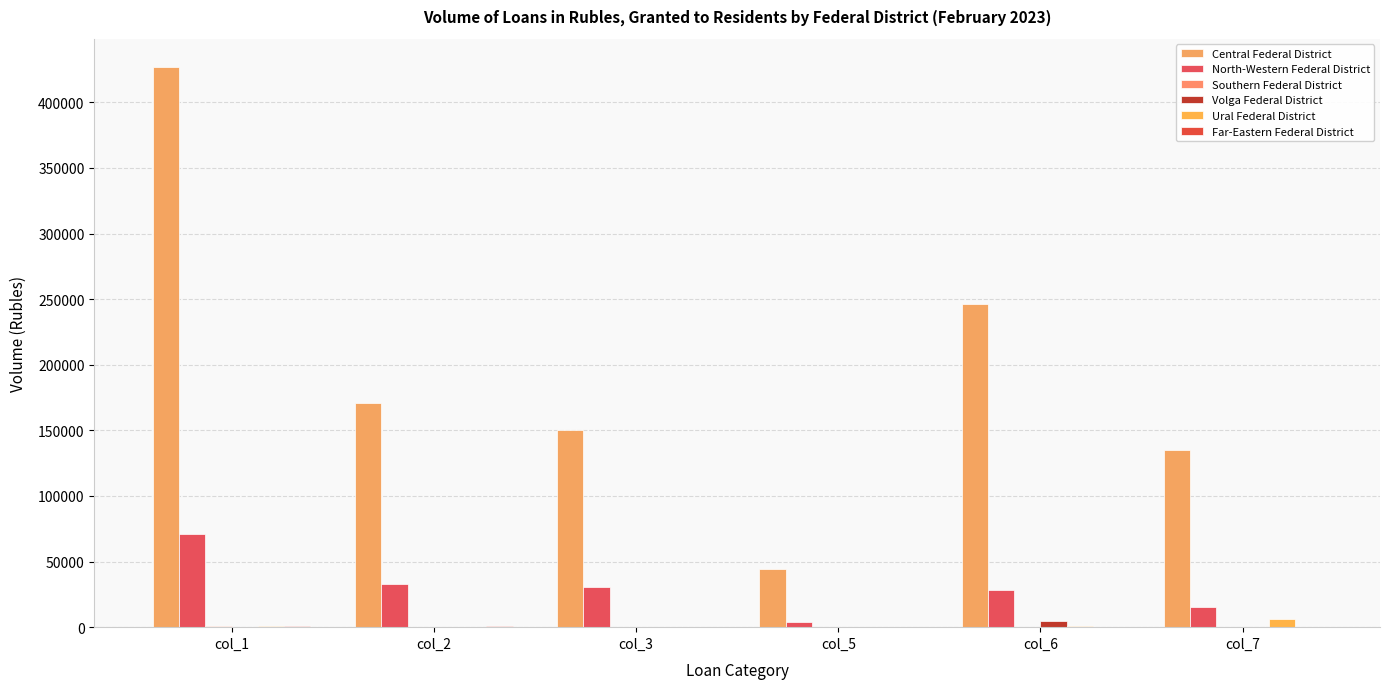

Are the bars horizontal?

No